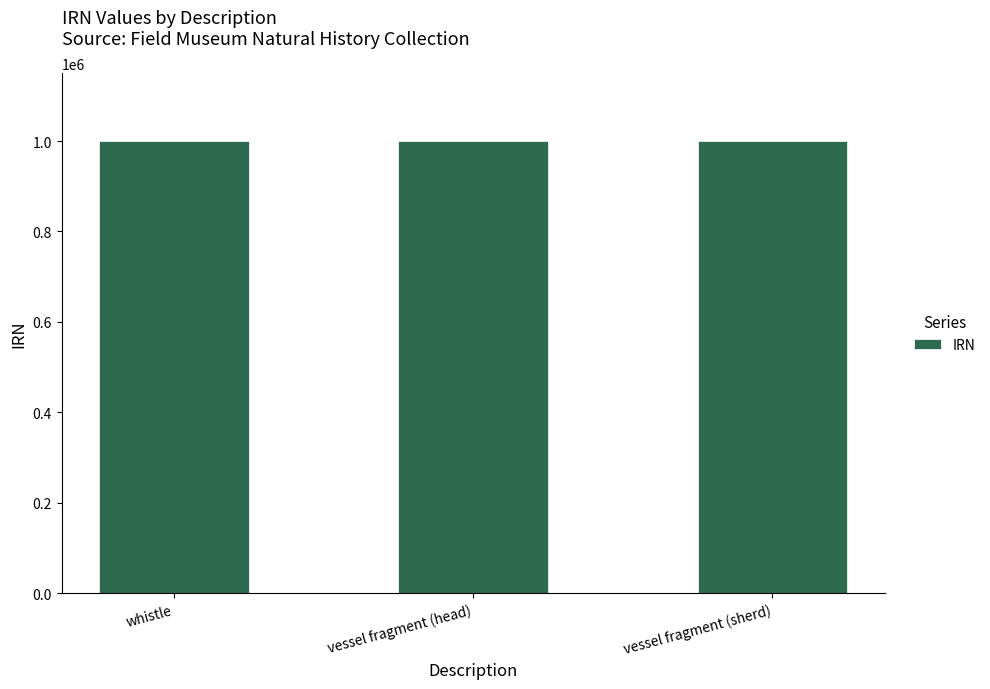

What is the maximum value shown in the chart?

1000702